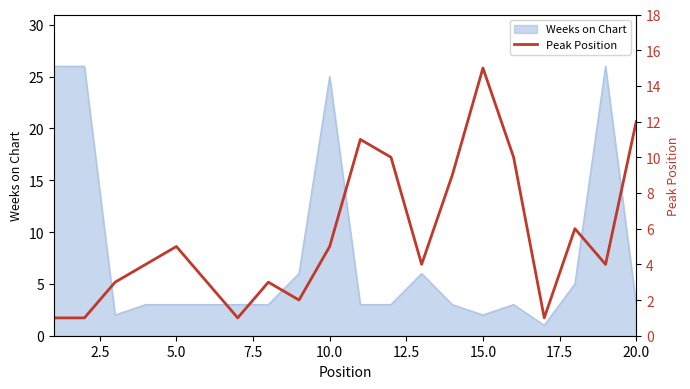

Is it true that Weeks on Chart equals 3 at 5.0?

True